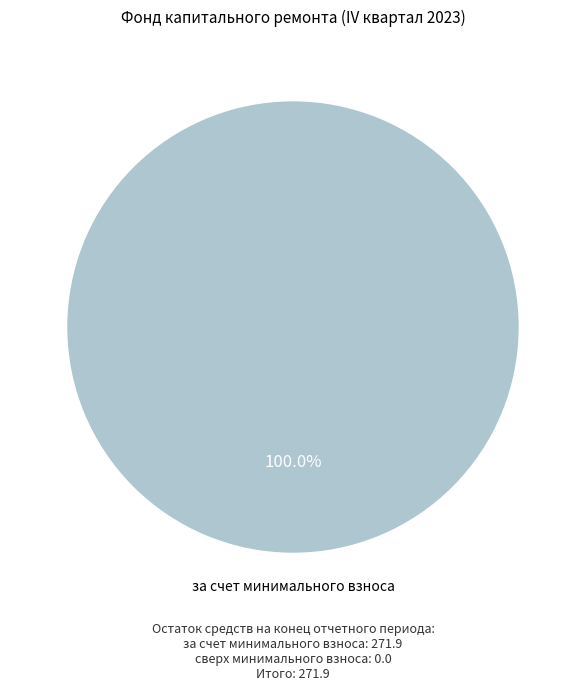

Rank the categories by value from highest to lowest.

за счет минимального взноса